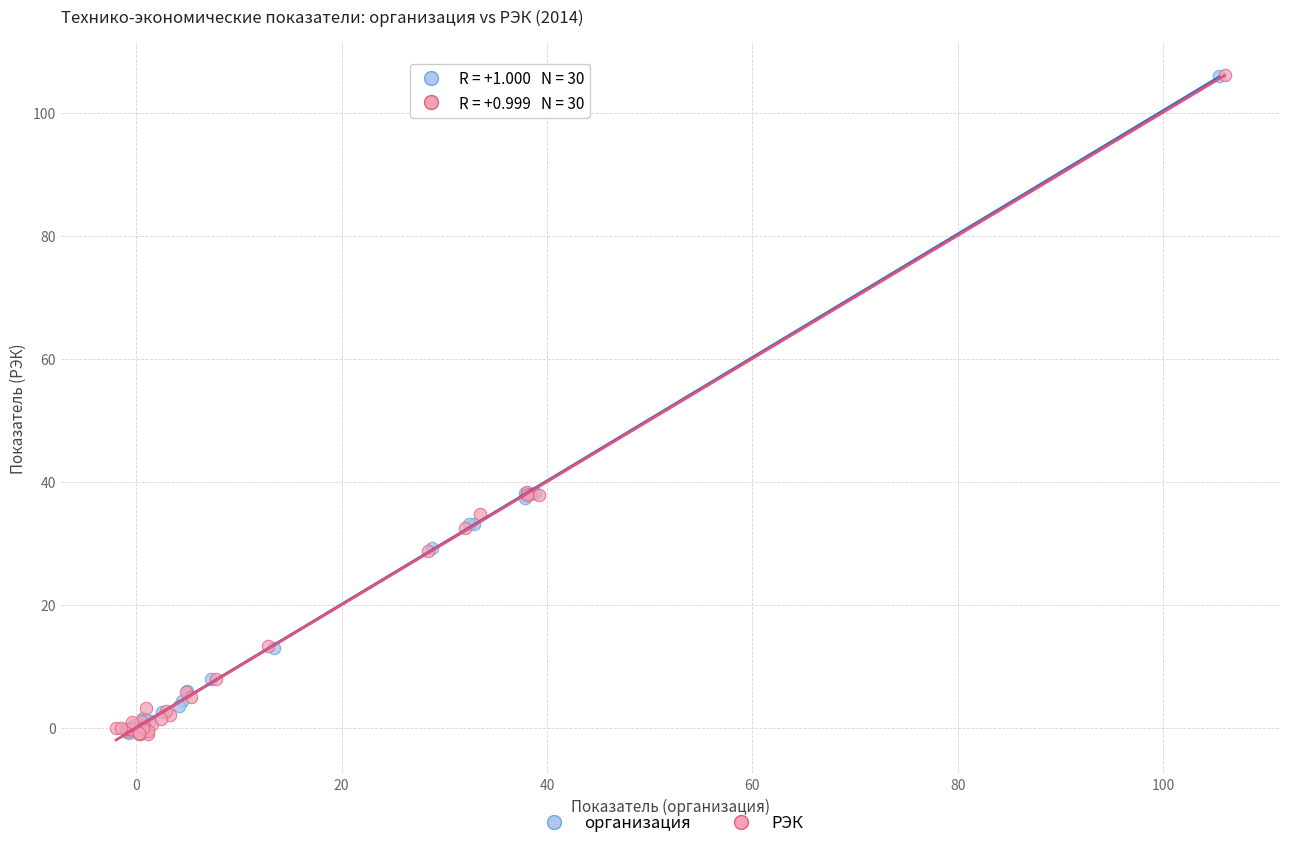

What are all the series names shown in the legend?

организация, РЭК